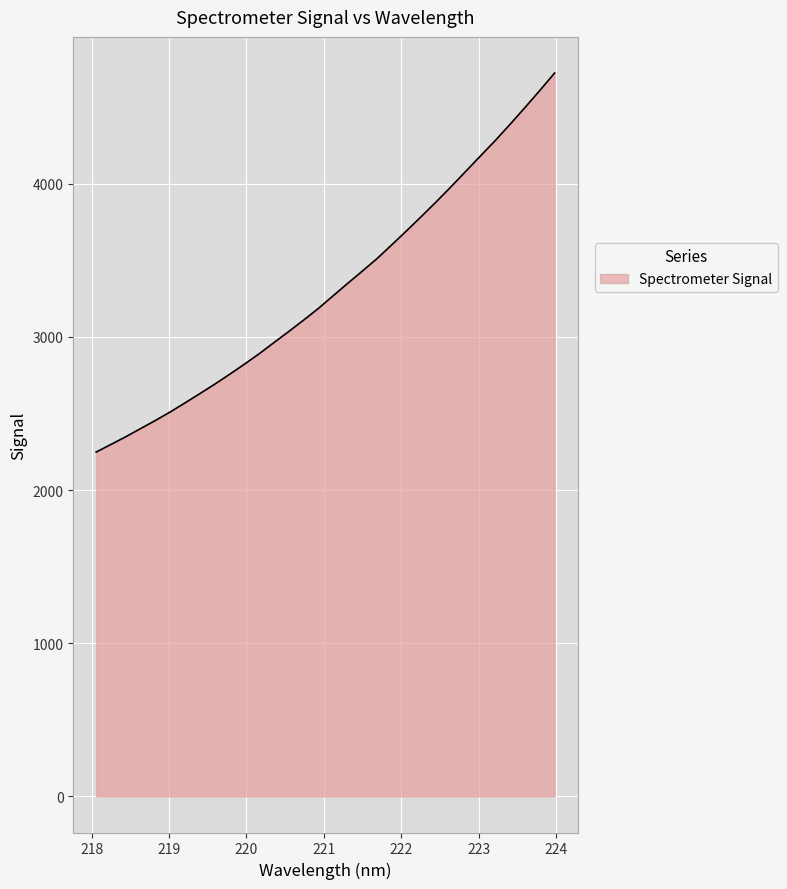

What is the minimum value shown in the chart?

2248.1